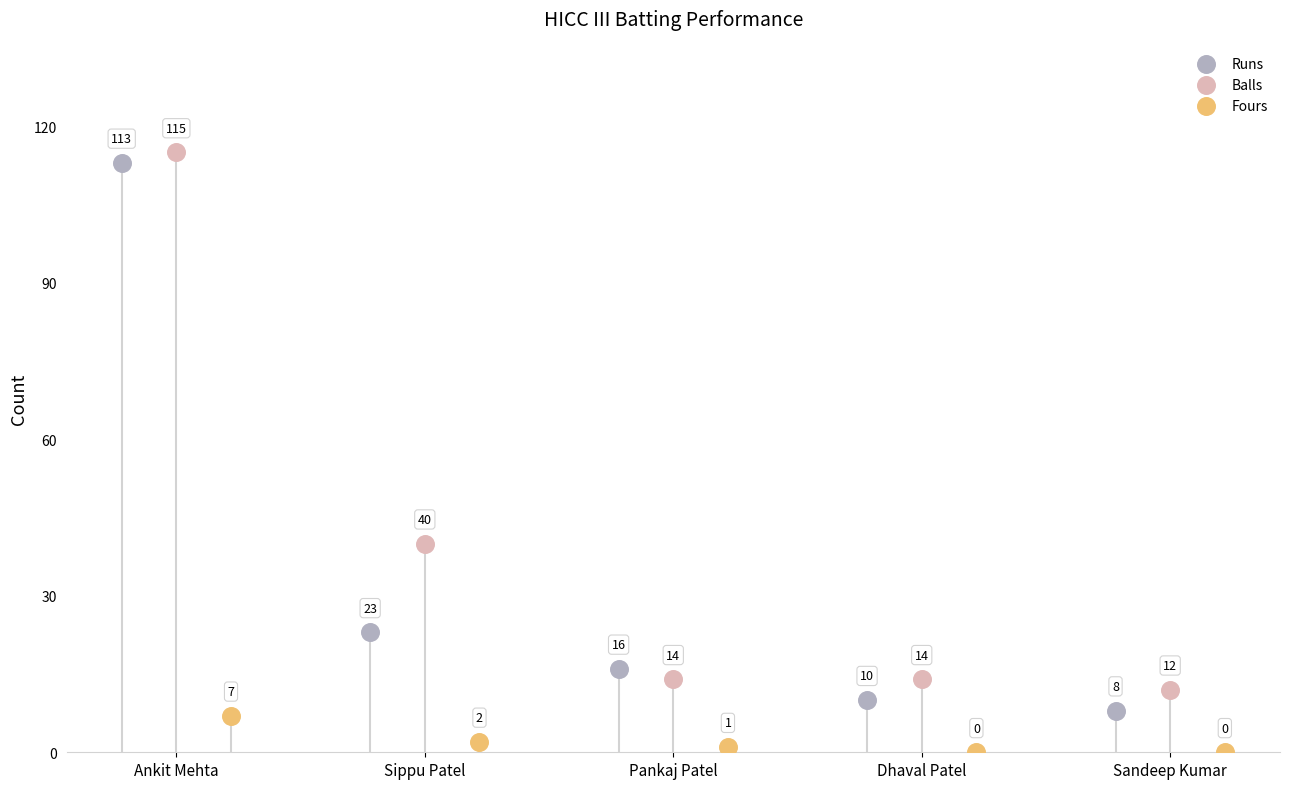

What are all the series names shown in the legend?

Runs, Balls, Fours